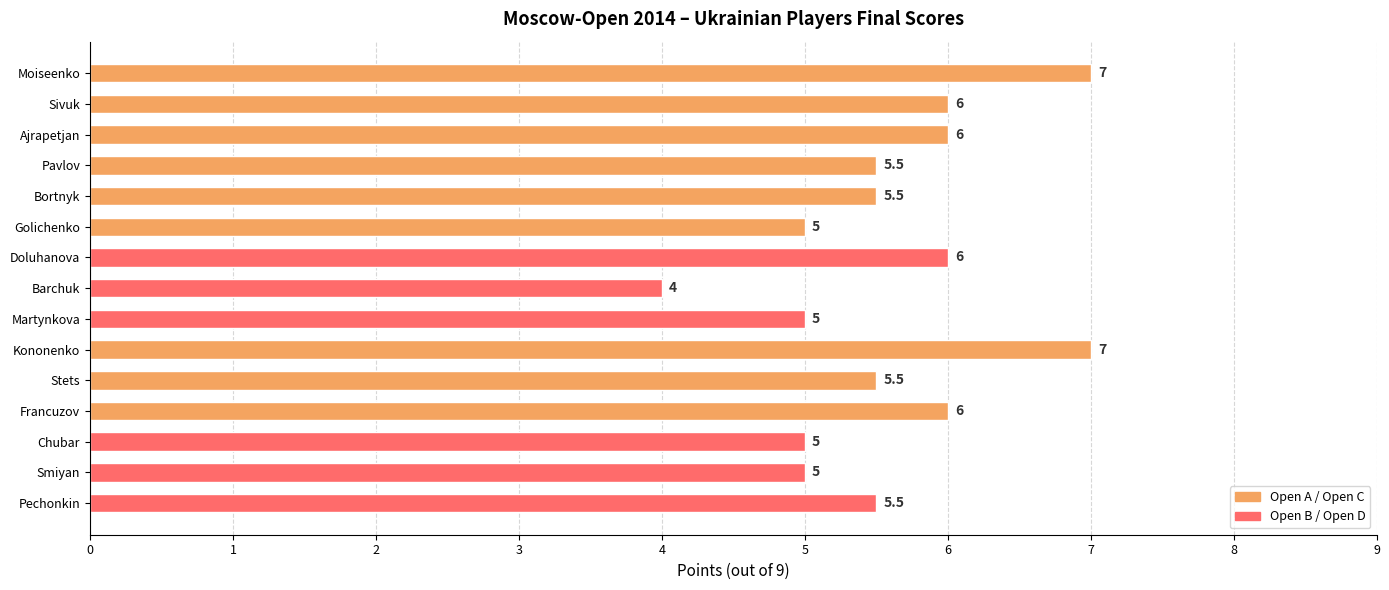

What is the ratio of the value at Barchuk to the value at Smiyan?

0.8